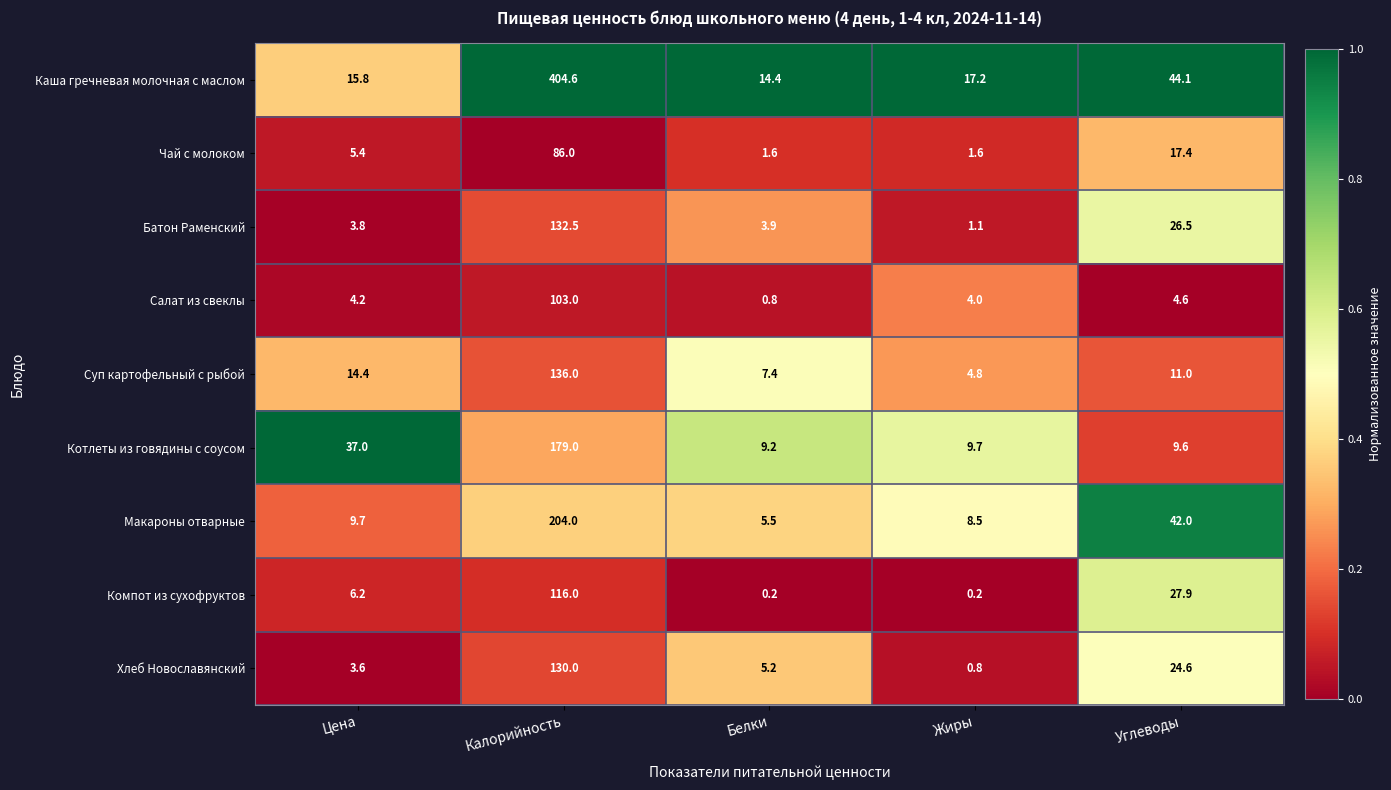

Rank the categories by Батон Раменский value from lowest to highest.

Жиры, Цена, Белки, Углеводы, Калорийность